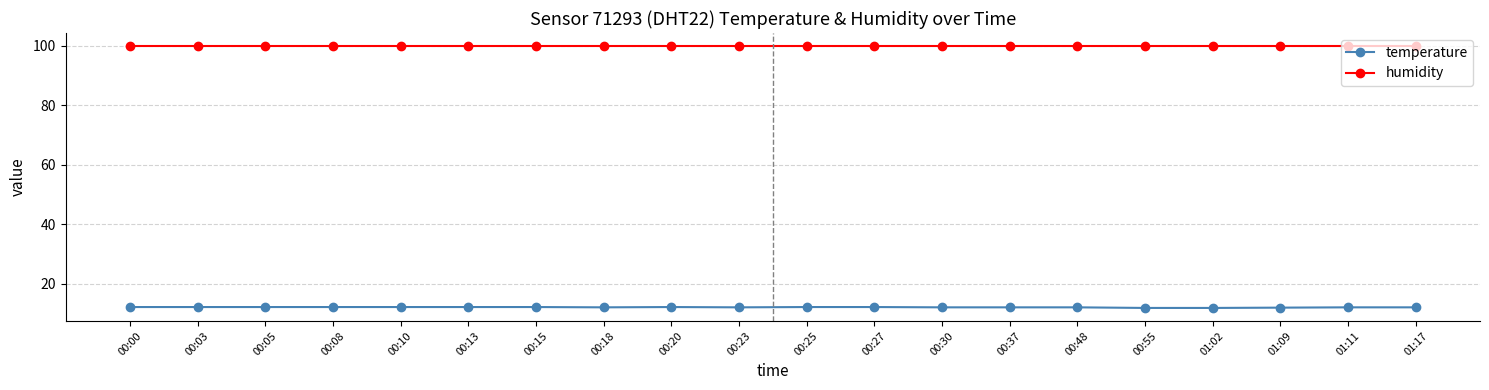

What position from the right is 00:03?

19